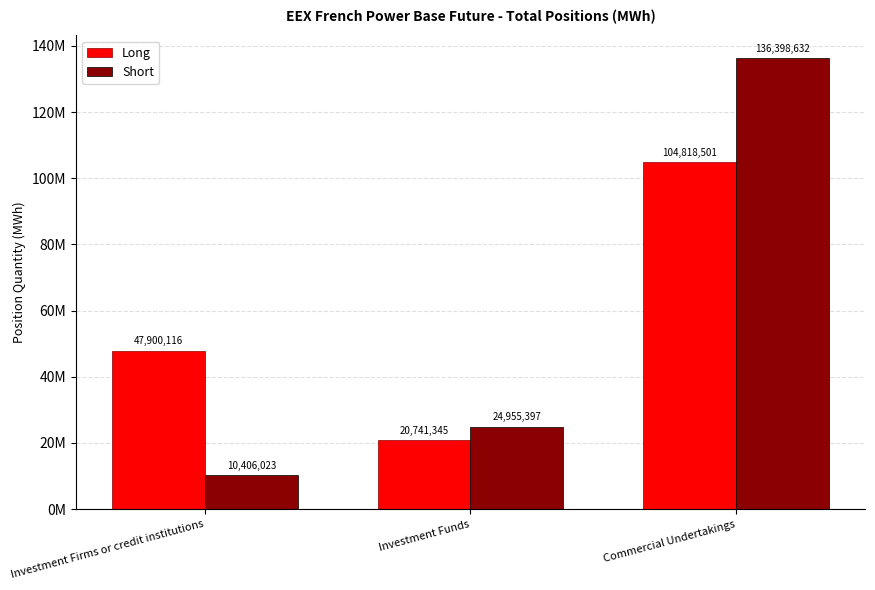

Are the bars horizontal?

No